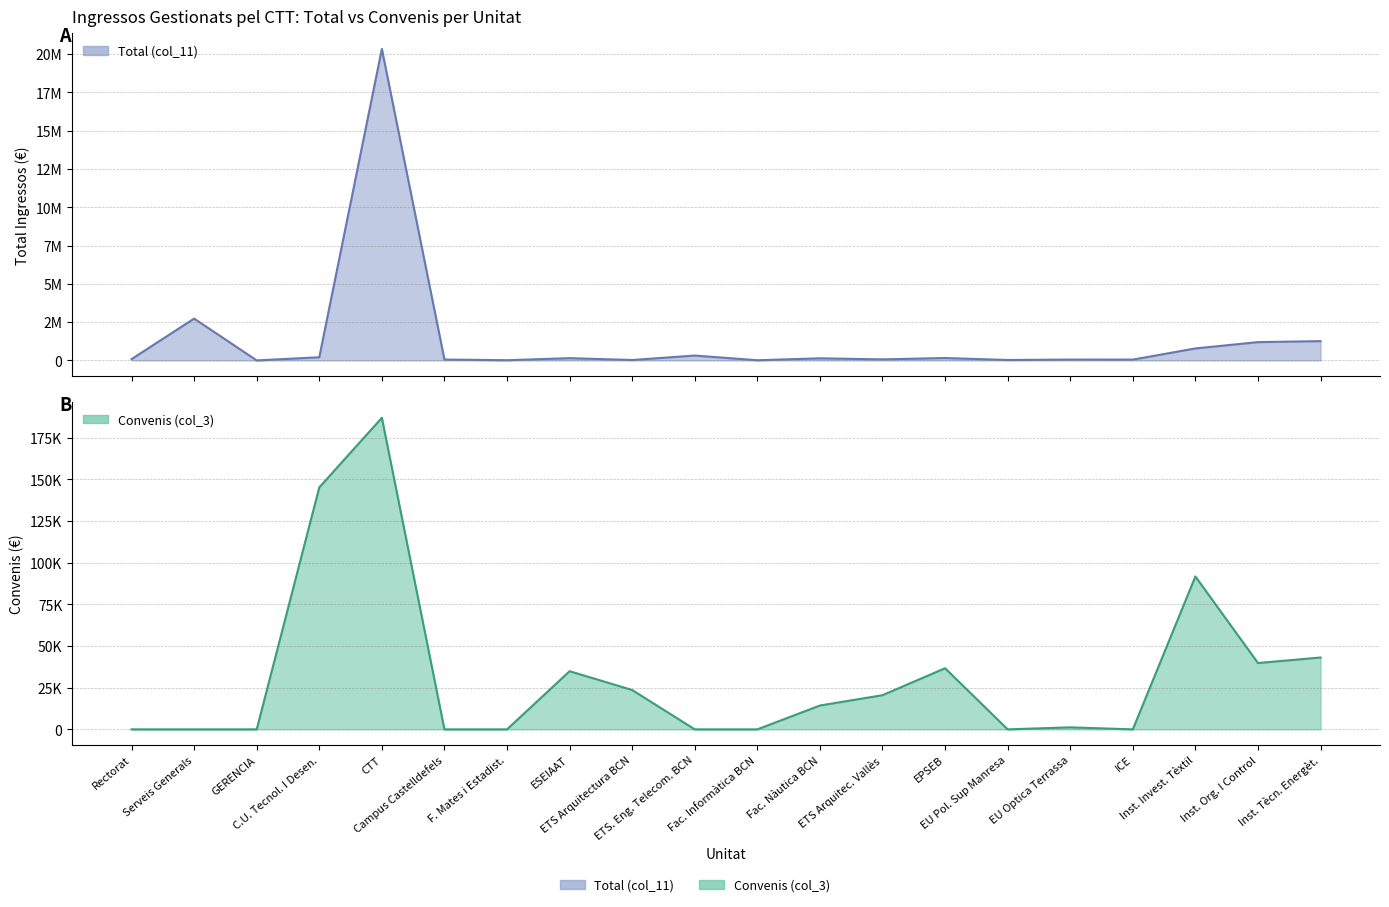

The Convenis (col_3) series shows 114123 at CTT. True or false?

False